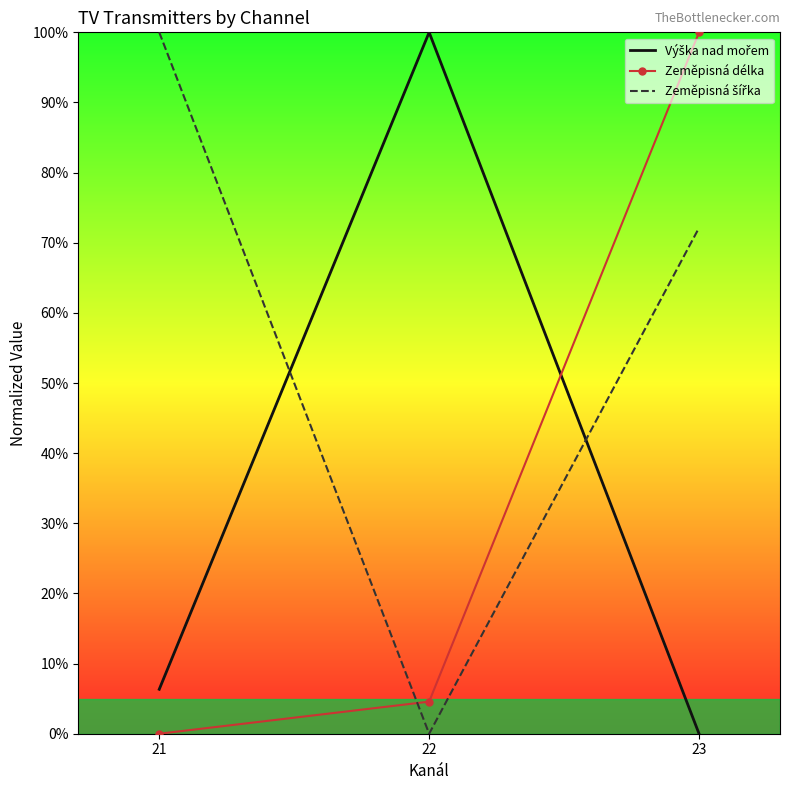

Is it true that Zeměpisná délka equals 0.0 at 21?

True